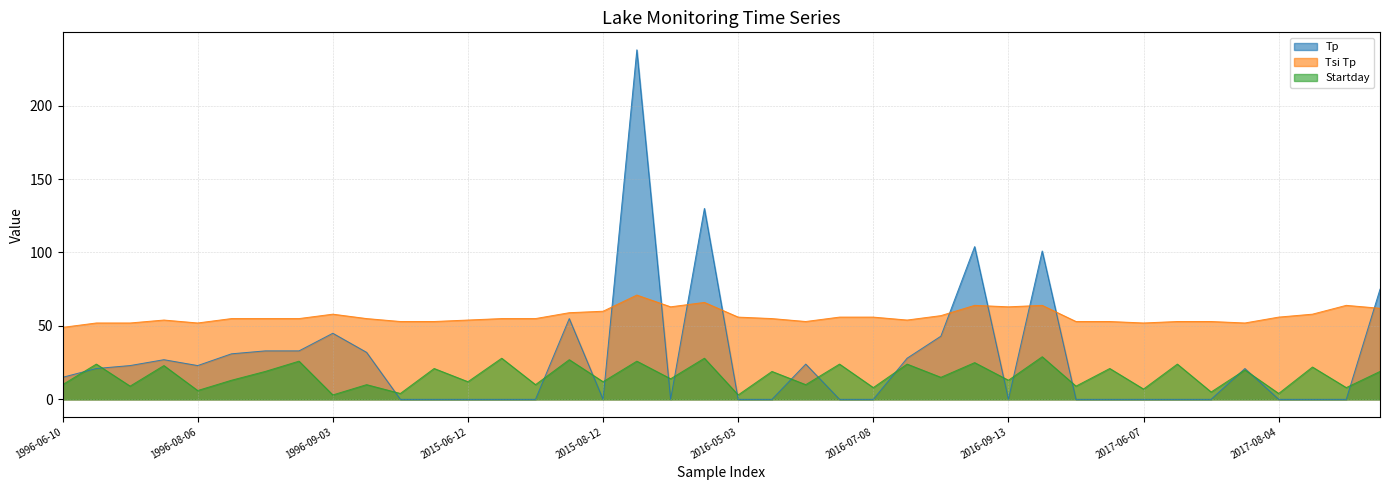

True or false: Startday and Tsi Tp cross at least once.

False